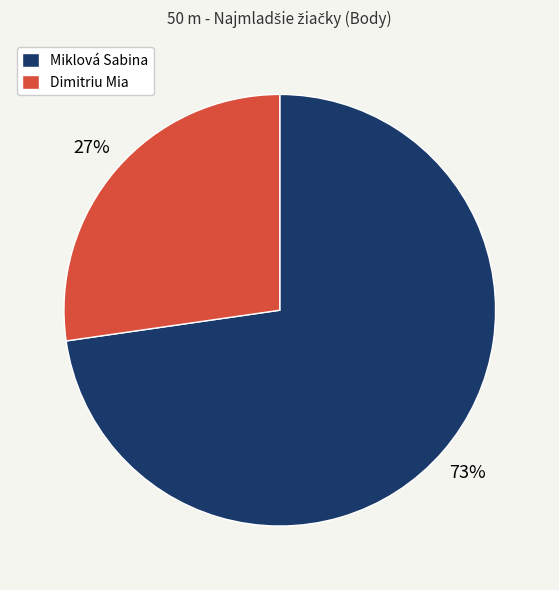

To the nearest percent, what portion does Dimitriu Mia represent?

27%